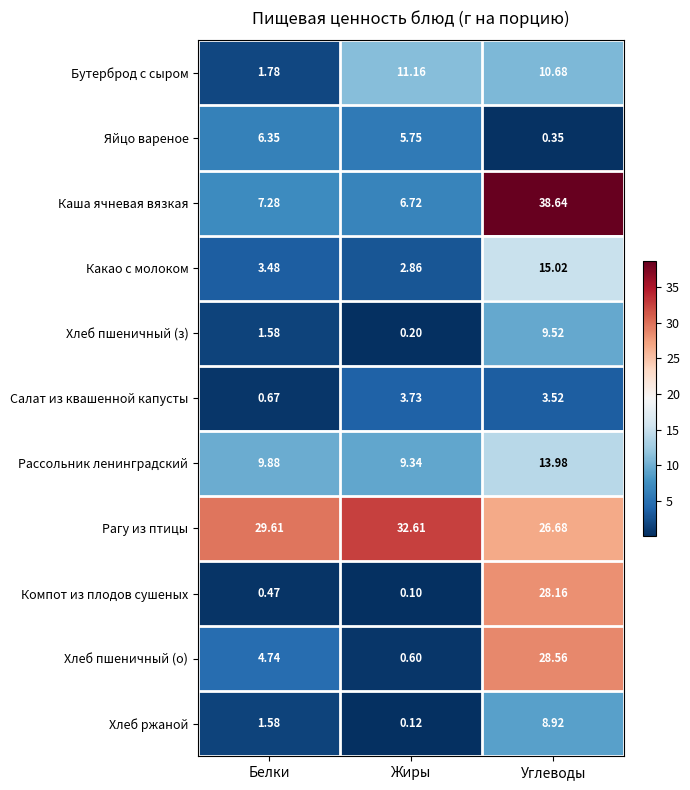

Which series has the widest spread of values?

Каша ячневая вязкая